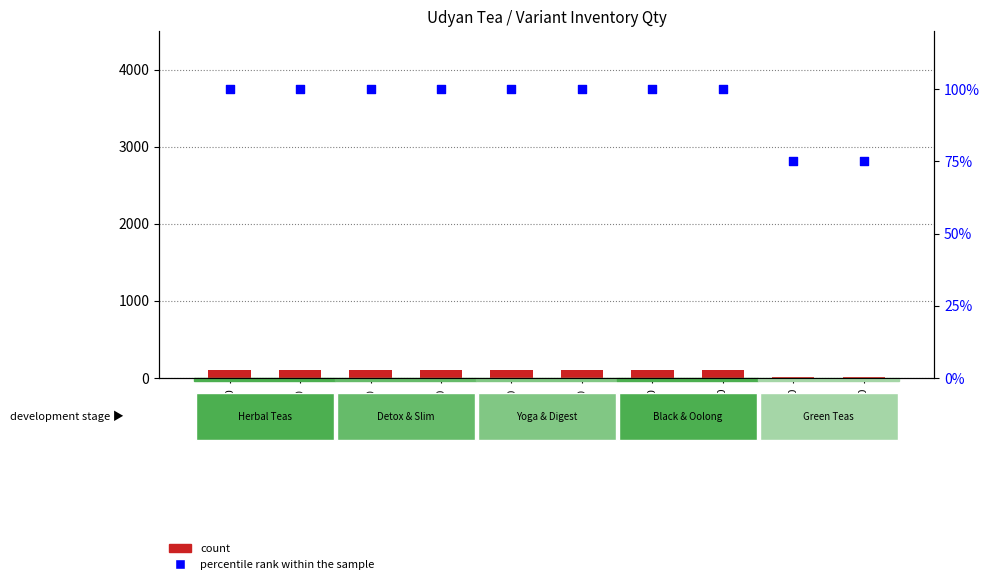

What are all the series names shown in the legend?

count, percentile rank within the sample